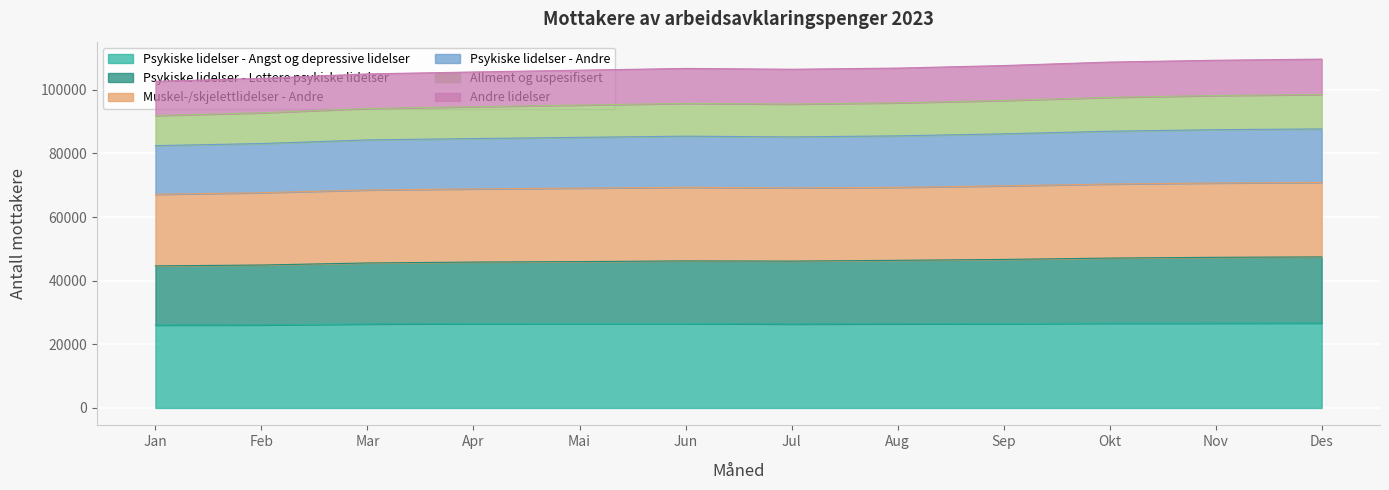

What are all the series names shown in the legend?

Psykiske lidelser - Angst og depressive lidelser, Psykiske lidelser - Lettere psykiske lidelser, Muskel-/skjelettlidelser - Andre, Psykiske lidelser - Andre, Allment og uspesifisert, Andre lidelser